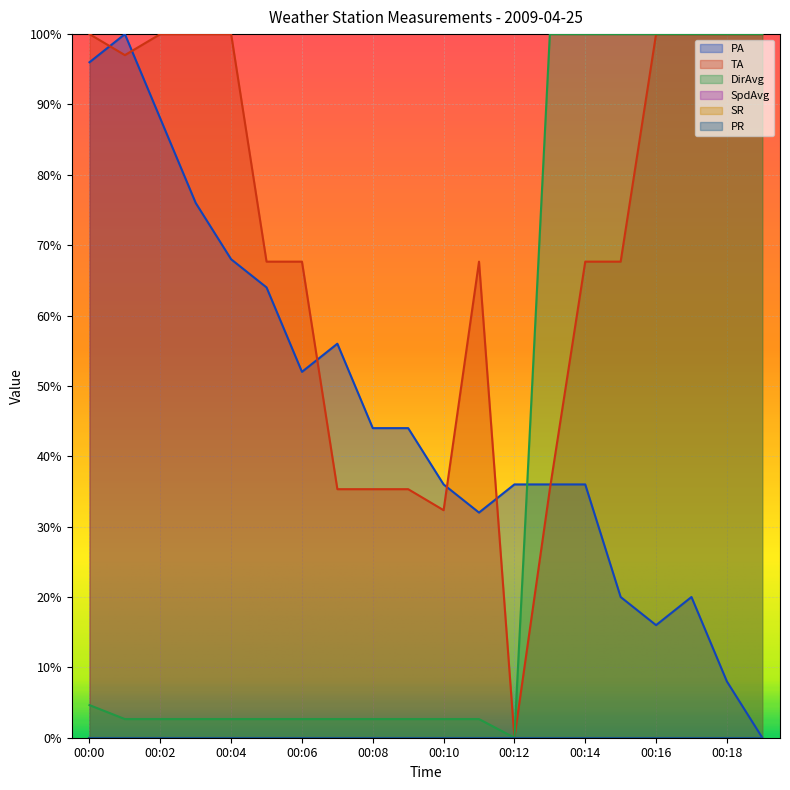

Reading left to right, list all the values displayed in this chart.

PA: 96.0	100.0	88.0	76.0	68.0	64.0	52.0	56.0	44.0	44.0	36.0	32.0	36.0	36.0	36.0	20.0	16.0	20.0	8.0	0.0
TA: 100.0	97.0	100.0	100.0	100.0	67.7	67.7	35.3	35.3	35.3	32.3	67.7	0.0	35.3	67.7	67.7	100.0	100.0	100.0	100.0
DirAvg: 4.6	2.6	2.6	2.6	2.6	2.6	2.6	2.6	2.6	2.6	2.6	2.6	0.0	100.0	100.0	100.0	100.0	100.0	100.0	100.0